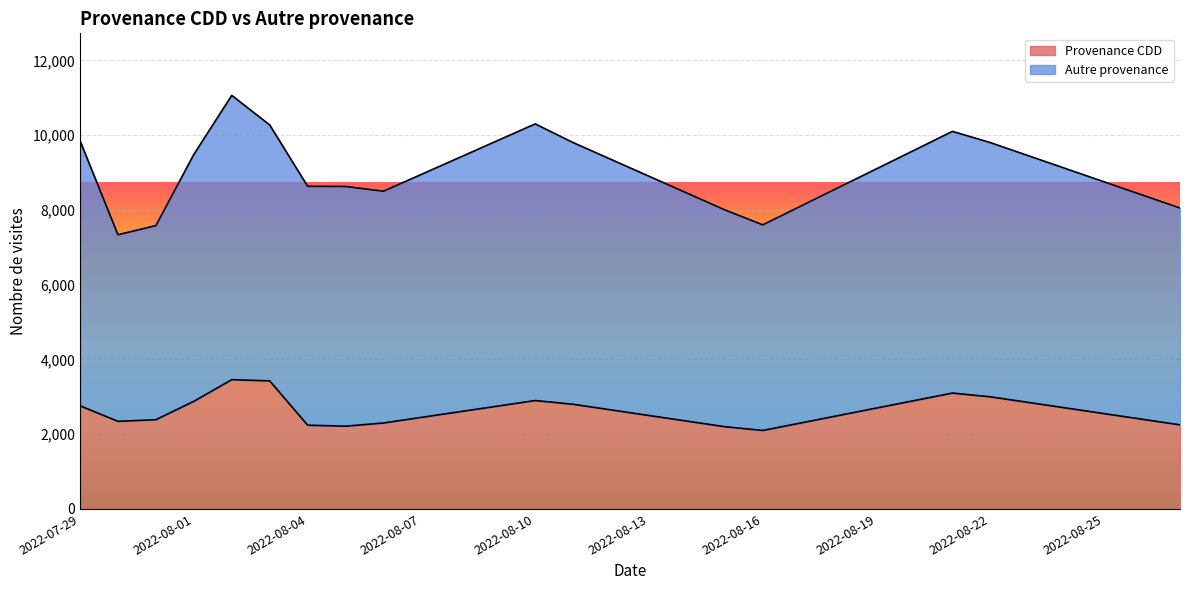

Approximately how many times larger is the value at 2022-08-22 compared to 2022-08-12?

1.1